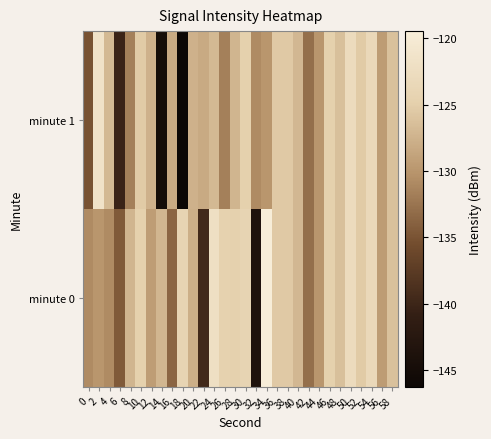

Which series has the largest total across all categories?

minute 0